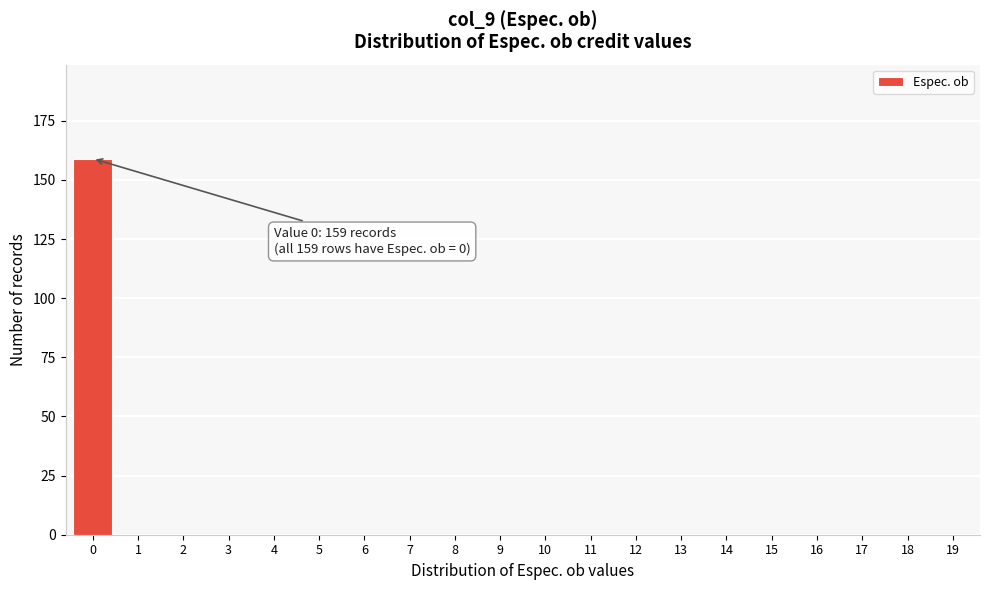

Reading left to right, what are all the values shown in this chart?

0=159	1=0	2=0	3=0	4=0	5=0	6=0	7=0	8=0	9=0	10=0	11=0	12=0	13=0	14=0	15=0	16=0	17=0	18=0	19=0